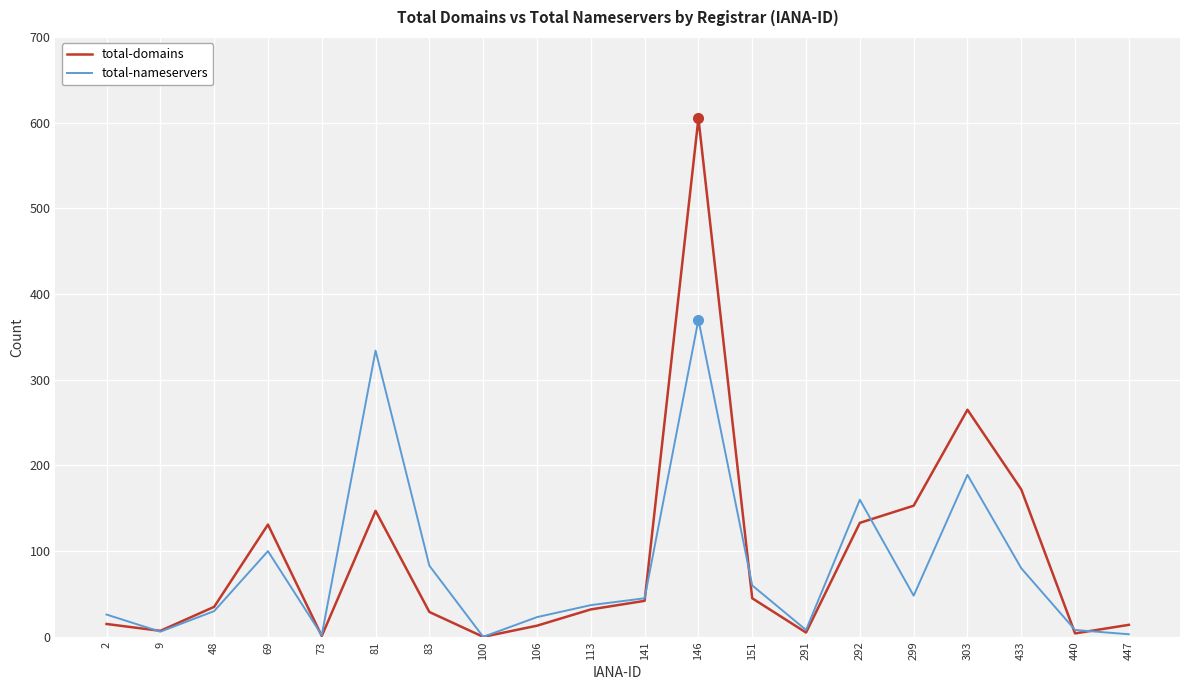

Where is the first local minimum for total-nameservers?

9